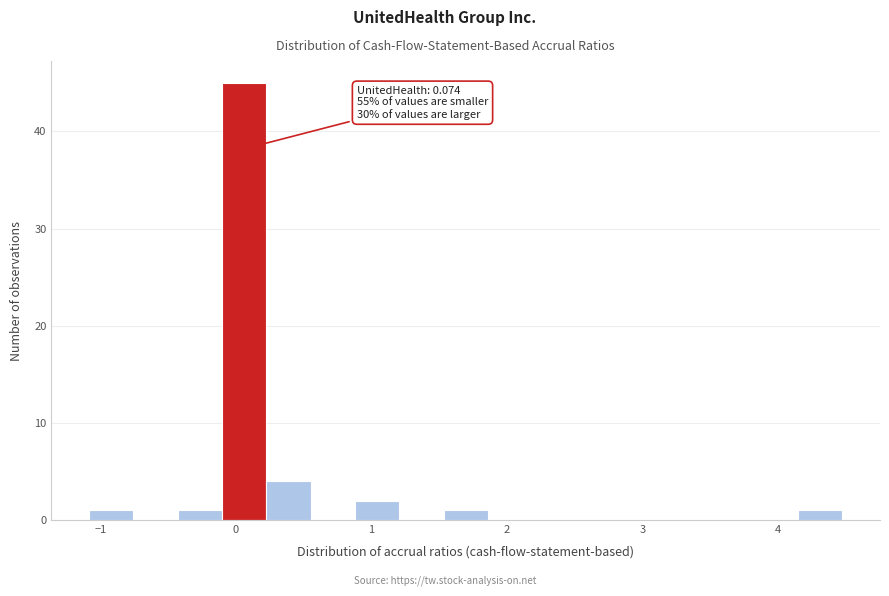

Around what value on the x-axis is the tallest bar? Give the approximate position of its centre, as read against the axis.

0.1